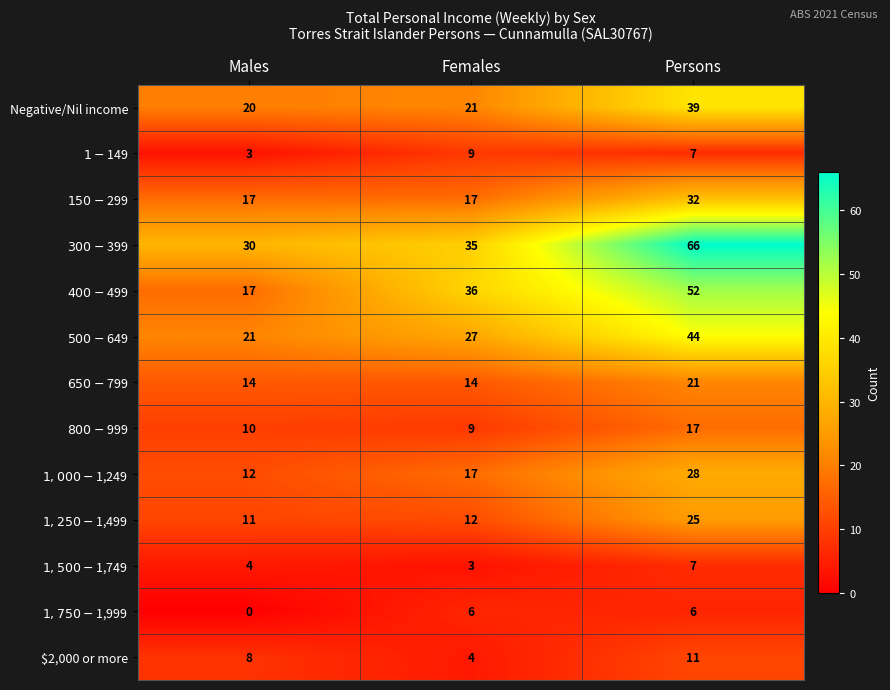

What is the difference between the highest and lowest values at Males?

30